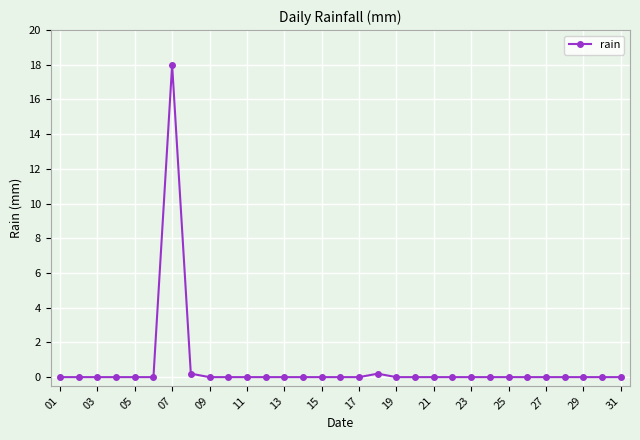

What is the average value?

0.6